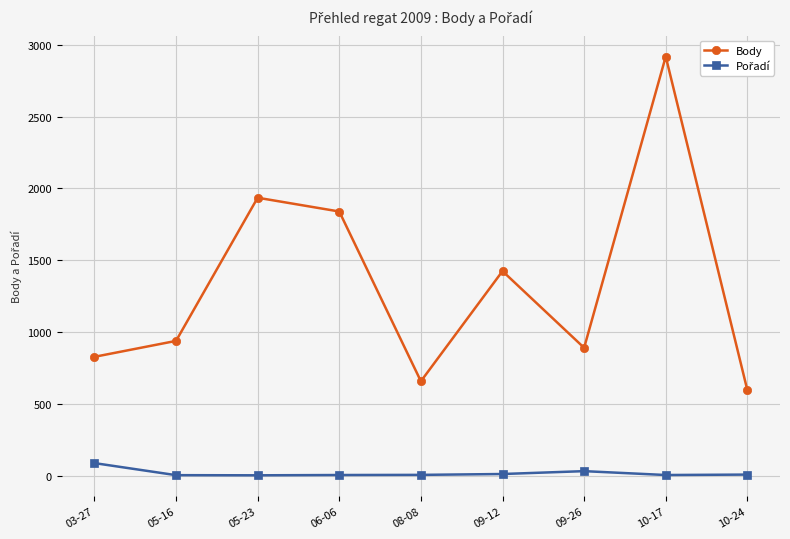

What is the label of the 4th point from the left?

06-06